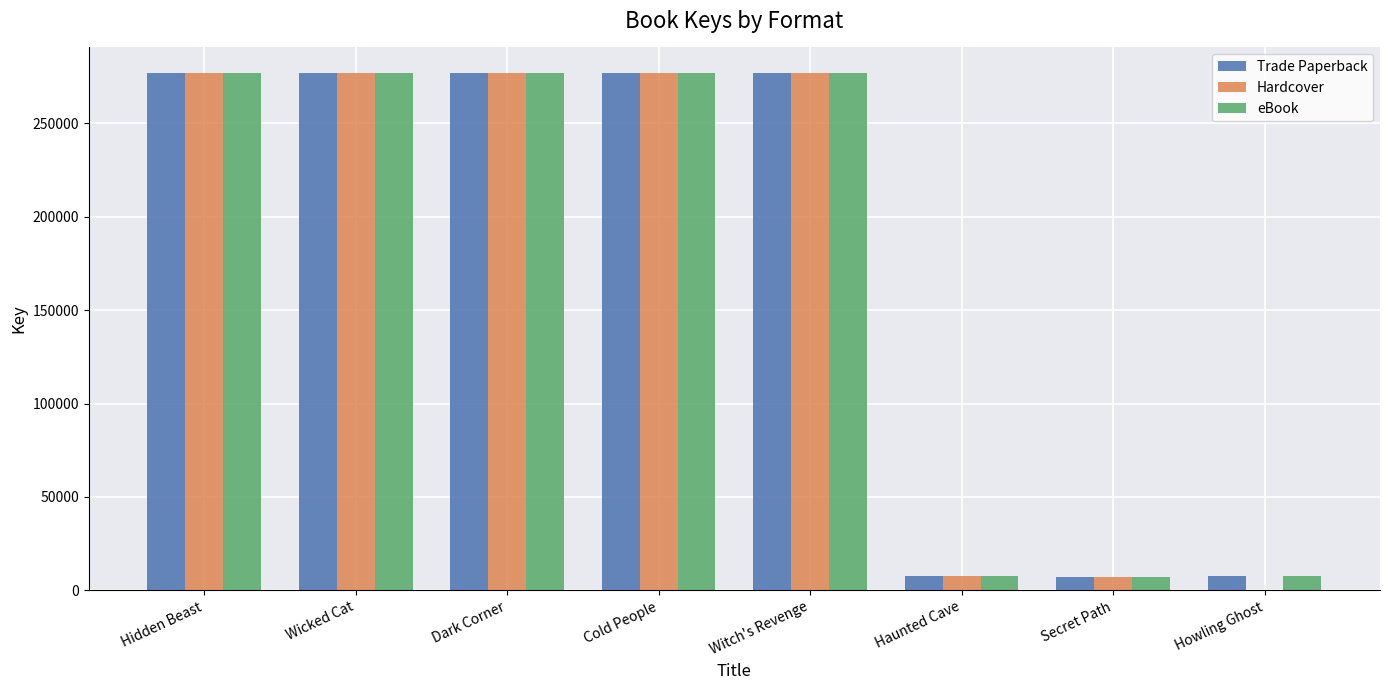

What is the maximum value shown in the chart?

276793